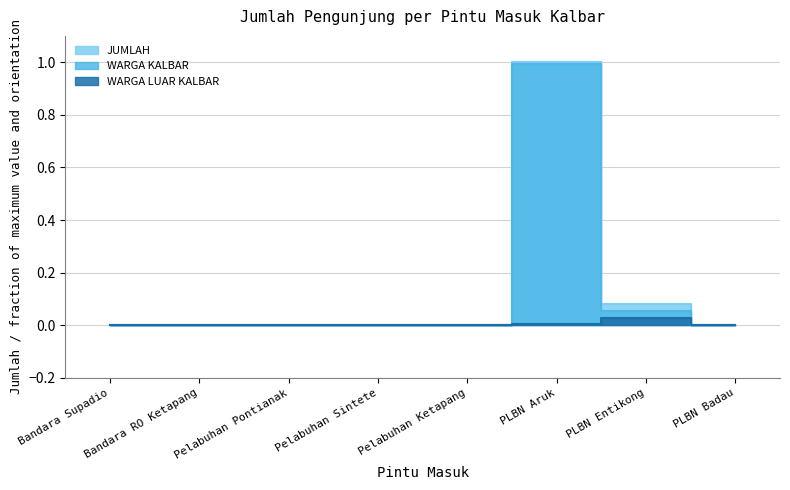

What are all the series names shown in the legend?

WARGA KALBAR, WARGA LUAR KALBAR, JUMLAH